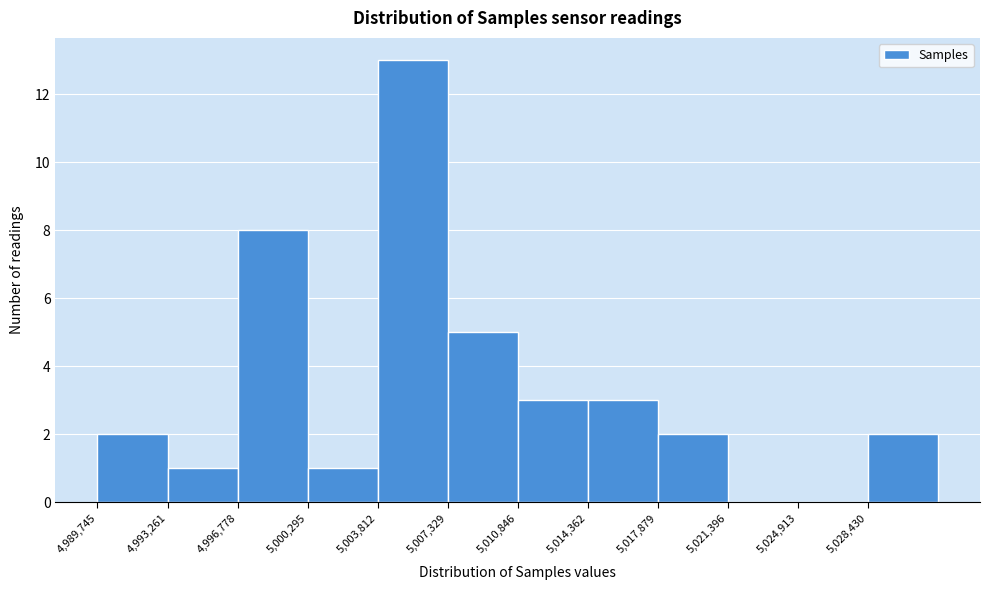

Reading left to right, list every bar in this chart as the range it spans on the x-axis followed by its height. Neither the bar edges nor the heights are printed on the chart, so give them approximately, as read against the axes.

4989500 to 4993500: 2
4993500 to 4997000: 1
4997000 to 5000500: 8
5000500 to 5004000: 1
5004000 to 5007500: 13
5007500 to 5011000: 5
5011000 to 5014500: 3
5014500 to 5018000: 3
5018000 to 5021500: 2
5021500 to 5025000: 0
5025000 to 5028500: 0
5028500 to 5032000: 2